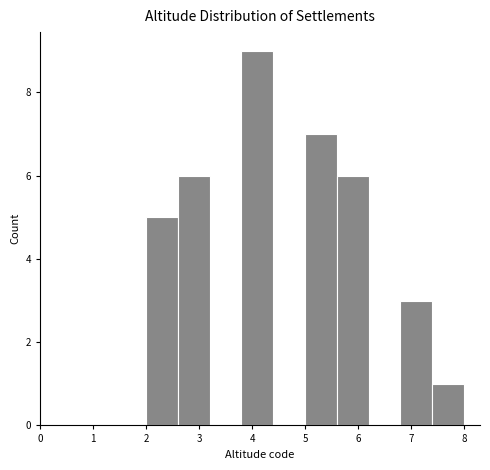

Which range on the x-axis has the tallest bar?

3.8 to 4.4